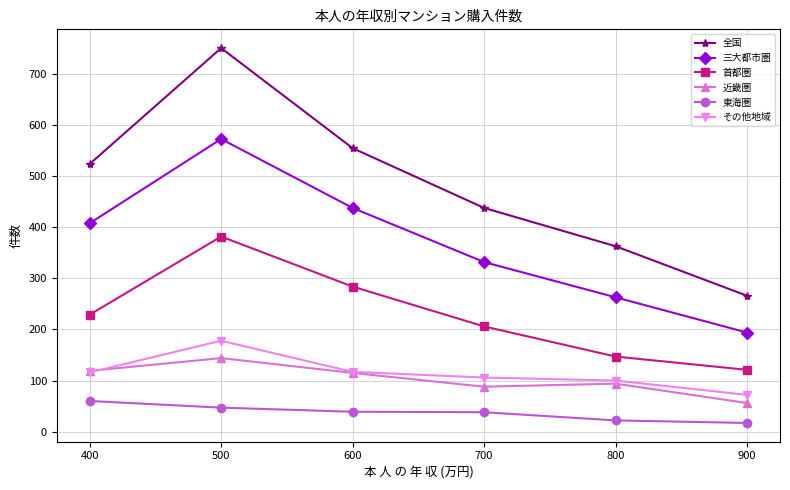

True or false: 近畿圏 and 東海圏 intersect in this chart.

False